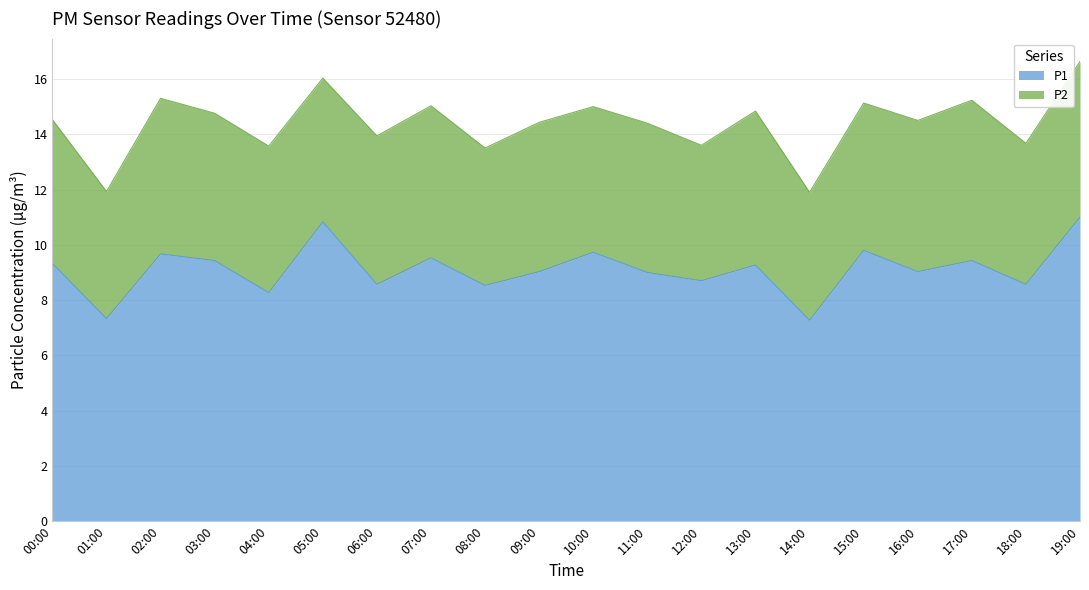

Rank the categories by value from lowest to highest.

14:00, 01:00, 04:00, 08:00, 06:00, 18:00, 12:00, 11:00, 09:00, 16:00, 13:00, 00:00, 03:00, 17:00, 07:00, 02:00, 10:00, 15:00, 05:00, 19:00